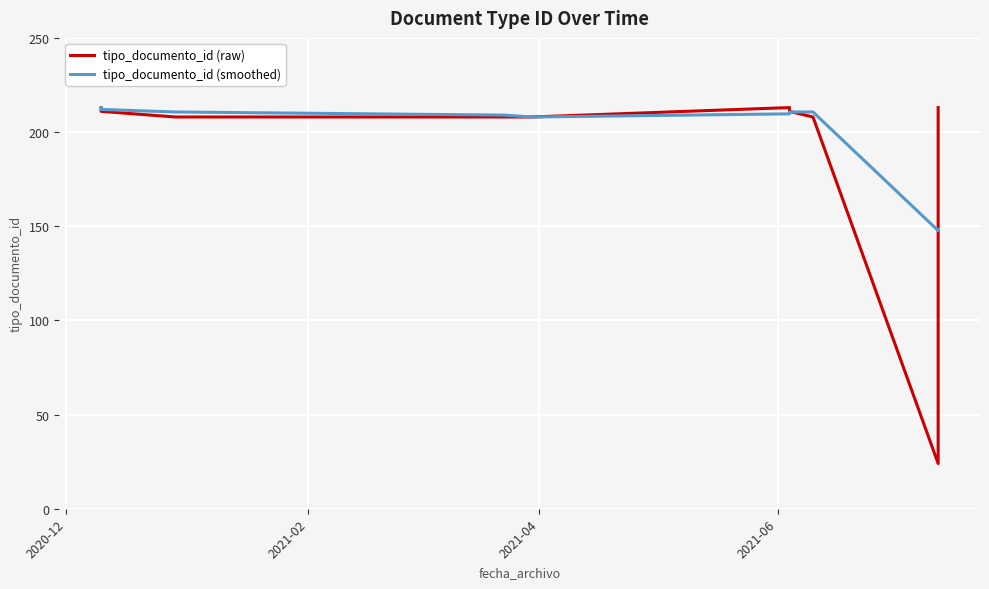

Does the chart display data point markers on the line(s)?

No